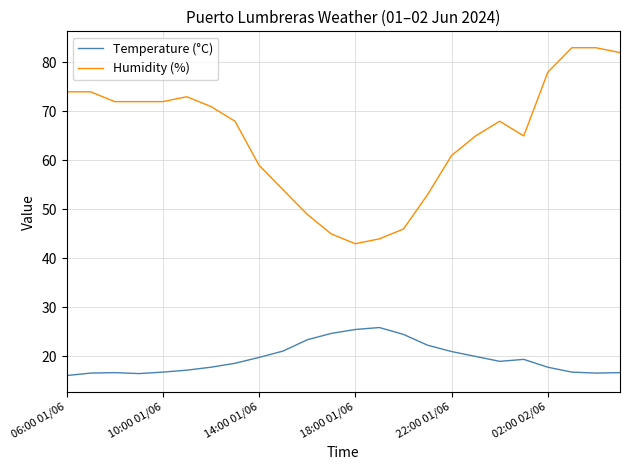

What is the lowest value of the Humidity (%) series?

43.0